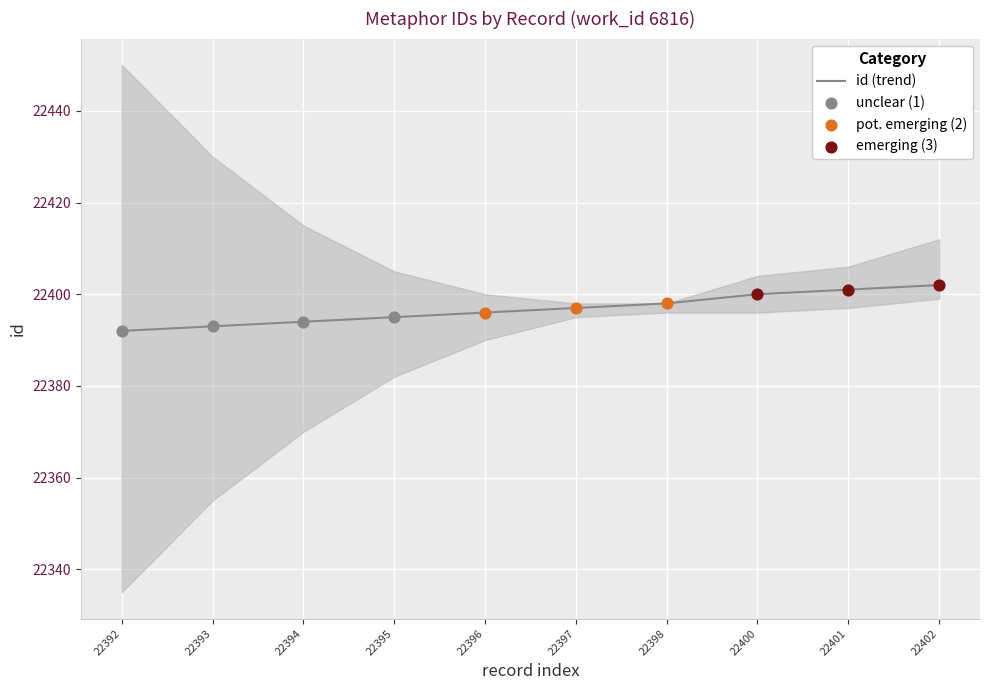

Approximately how many times larger is the value at 22402 compared to 22393?

1.0